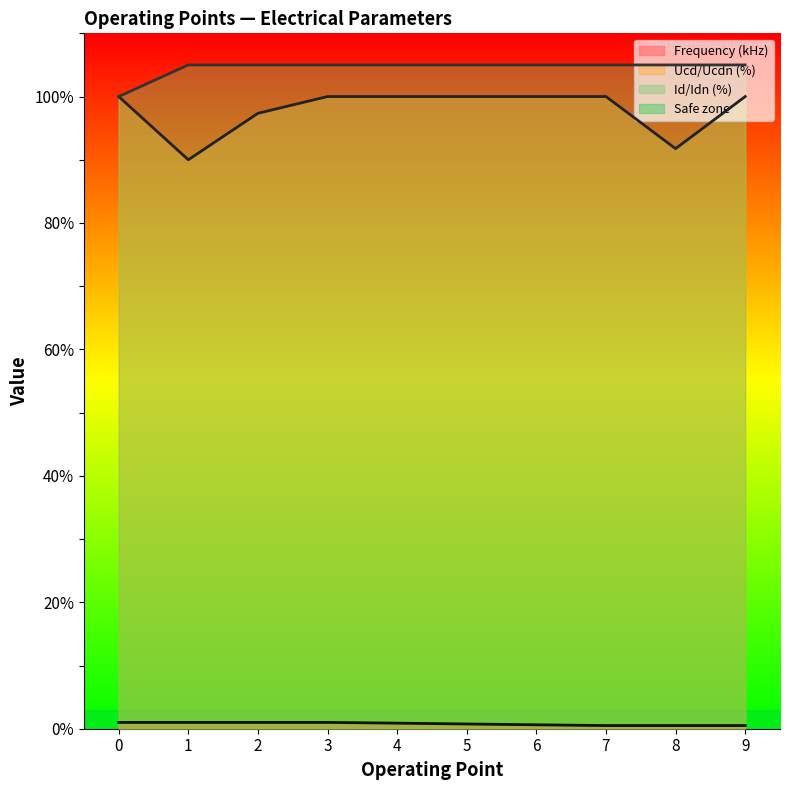

Between 0 and 2, which series saw the biggest shift?

Id/Idn (%)